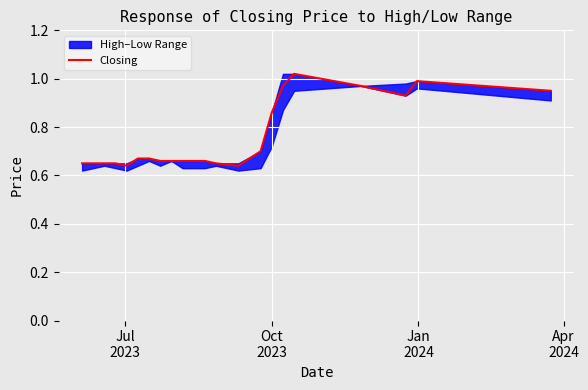

How many interior local valleys (lower than both neighbors) does the data have?

3